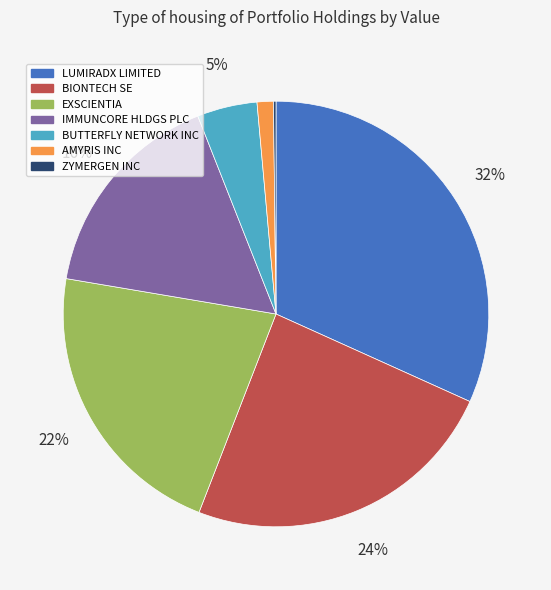

Which category has the biggest portion of the pie?

LUMIRADX LIMITED